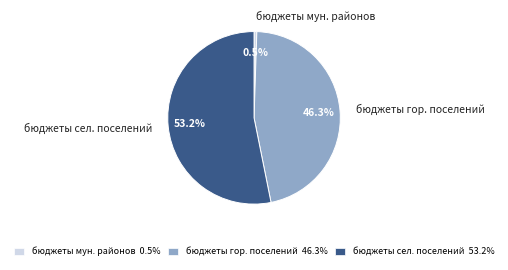

Rank the categories by value from lowest to highest.

бюджеты мун. районов, бюджеты гор. поселений, бюджеты сел. поселений